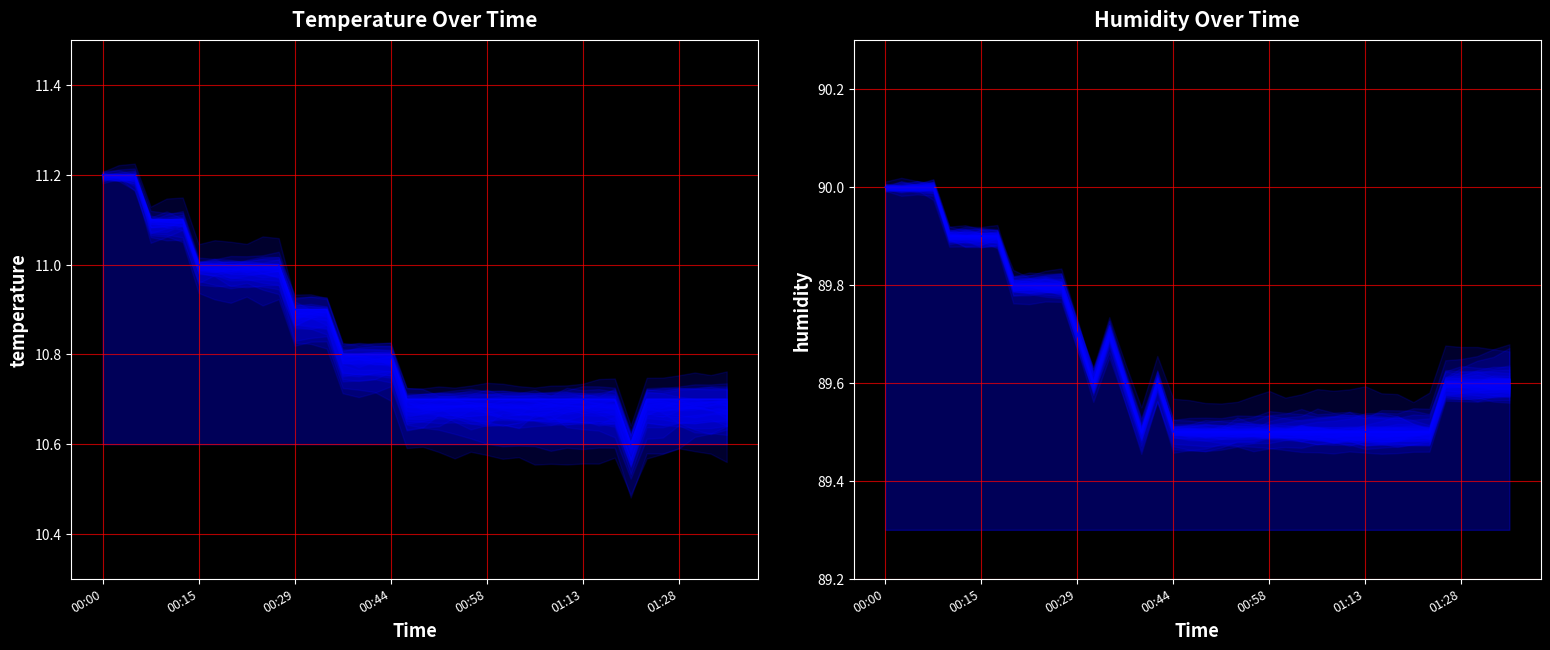

Reading right to left, extract all data points from this chart.

temperature: 10.7	10.7	10.7	10.7	10.7	10.7	10.6	10.7	10.7	10.7	10.7	10.7	10.7	10.7	10.7	10.7	10.7	10.7	10.7	10.7	10.7	10.8	10.8	10.8	10.8	10.9	10.9	10.9	11.0	11.0	11.0	11.0	11.0	11.0	11.1	11.1	11.1	11.2	11.2	11.2
humidity: 89.6	89.6	89.6	89.6	89.6	89.5	89.5	89.5	89.5	89.5	89.5	89.5	89.5	89.5	89.5	89.5	89.5	89.5	89.5	89.5	89.5	89.5	89.6	89.5	89.6	89.7	89.6	89.7	89.8	89.8	89.8	89.8	89.9	89.9	89.9	89.9	90.0	90.0	90.0	90.0